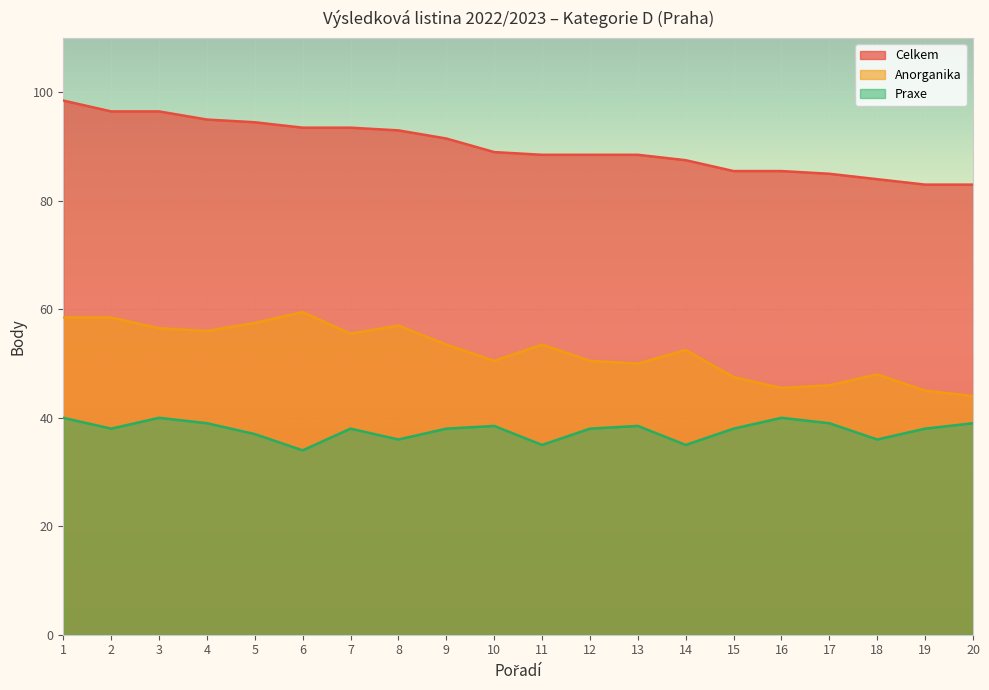

What is the smallest value displayed?

34.0